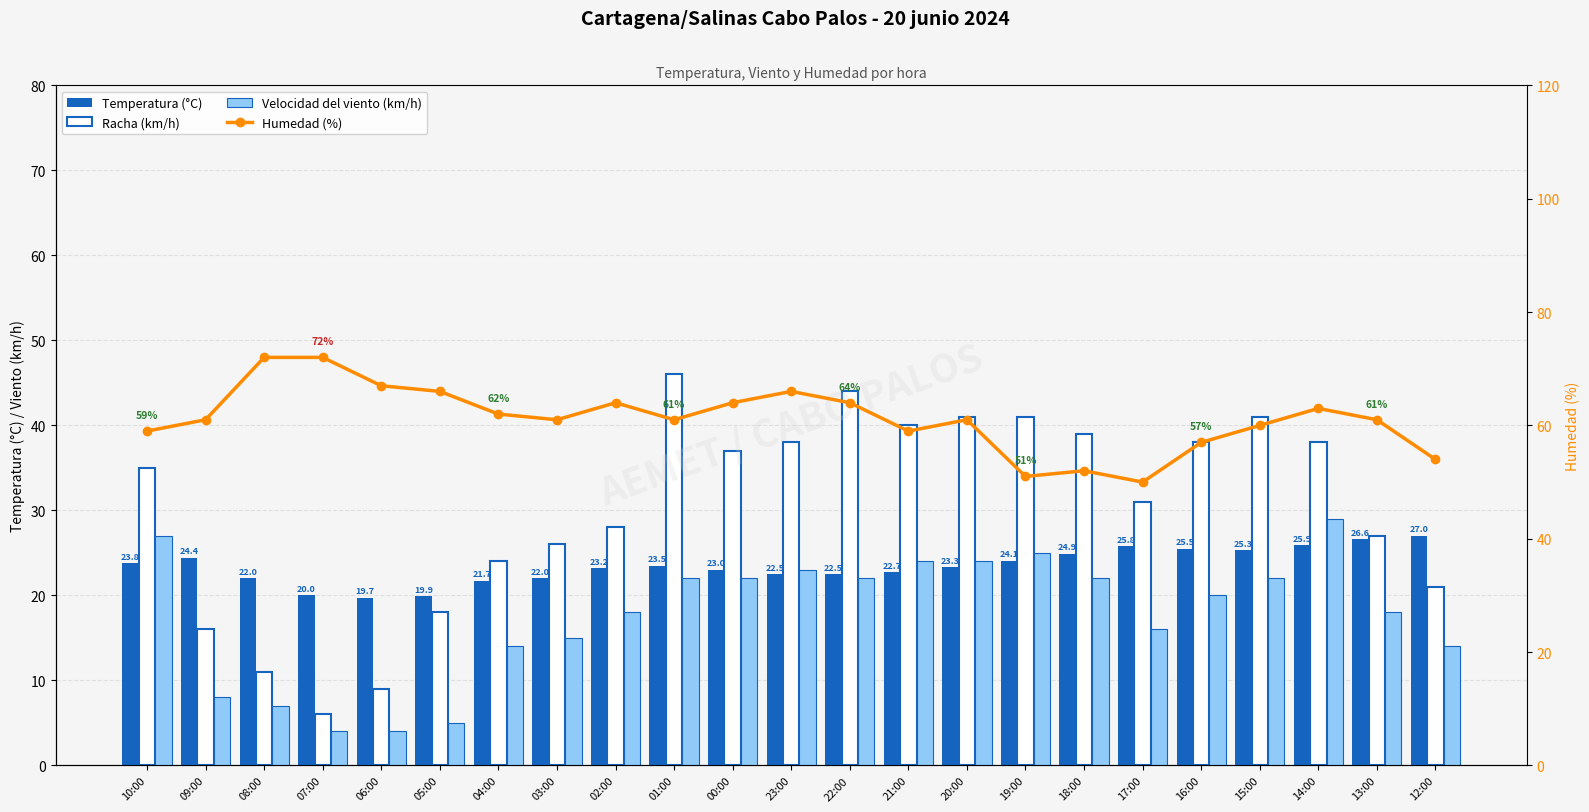

What is the label of the 23rd bar from the right?

10:00